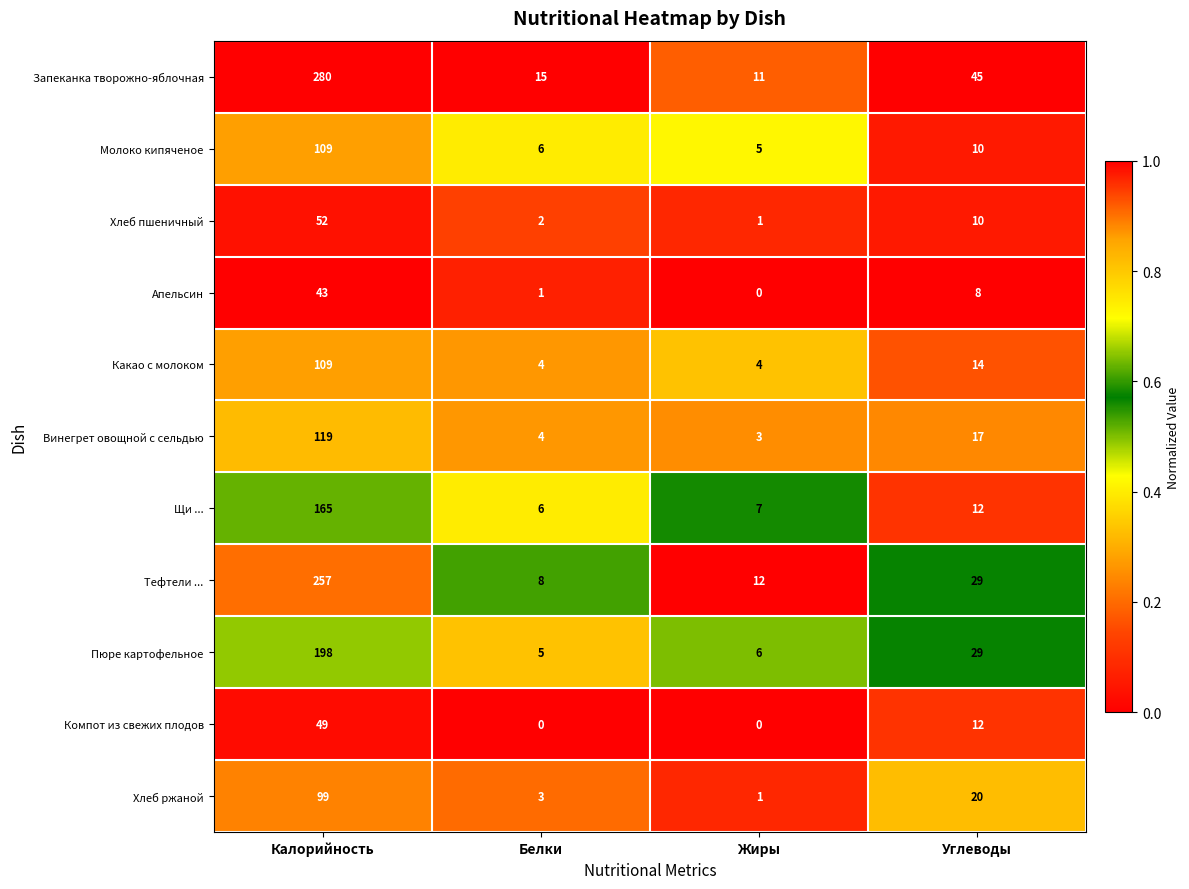

What is the difference between the second highest and minimum values in the Апельсин series?

8